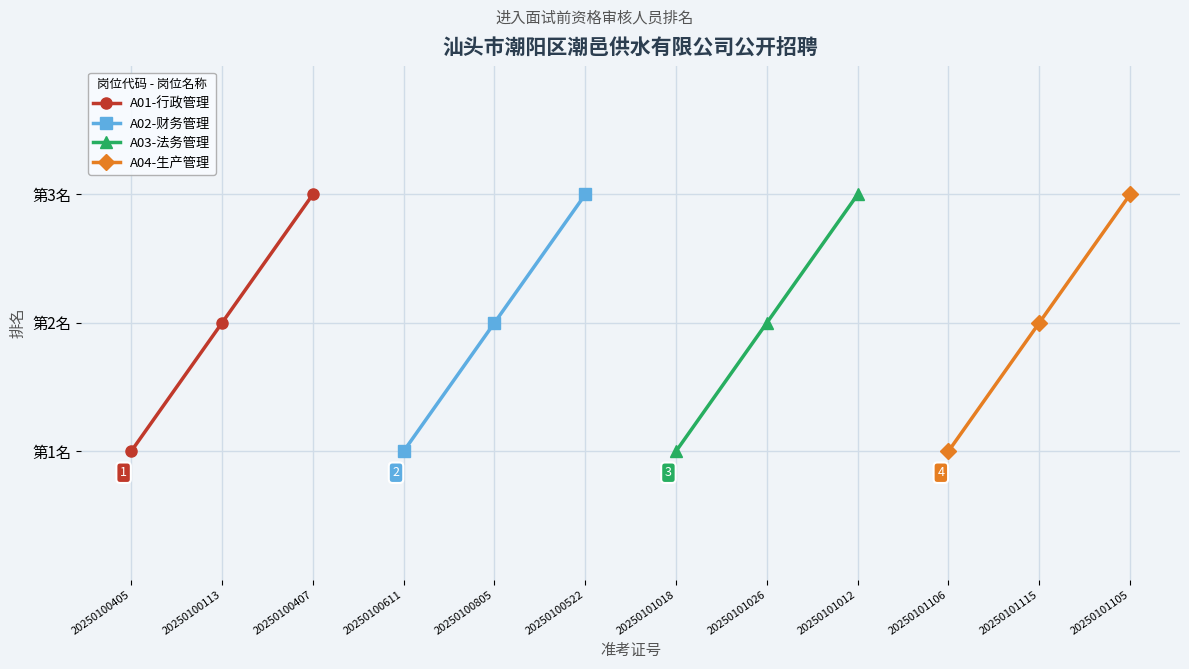

Is this an area chart (filled region under the line)?

No